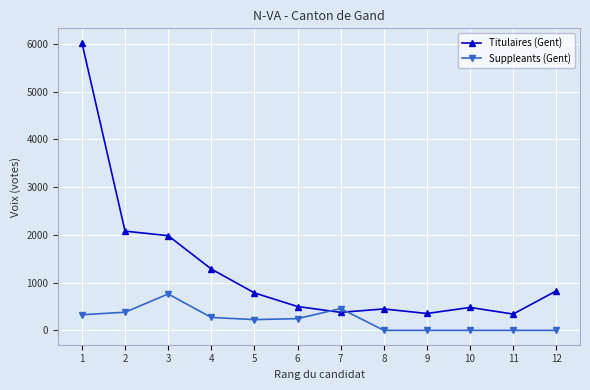

How many data points in Titulaires (Gent) are less than 785?

6